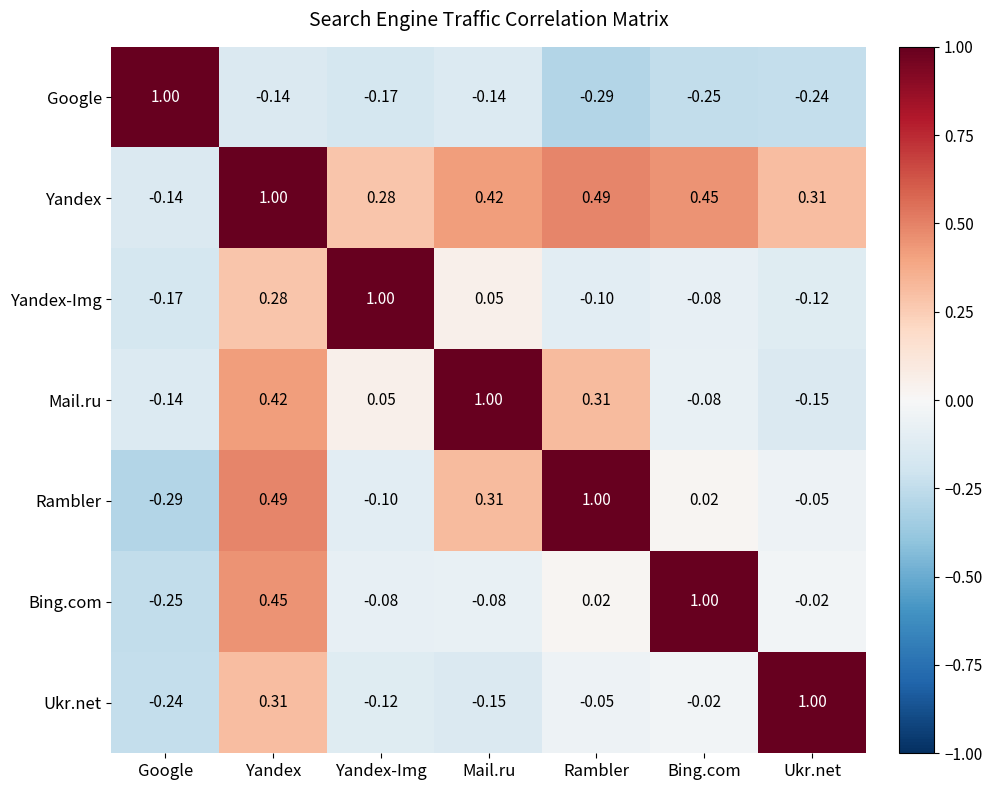

Which category has the highest value in the Yandex-Img series?

Yandex-Img